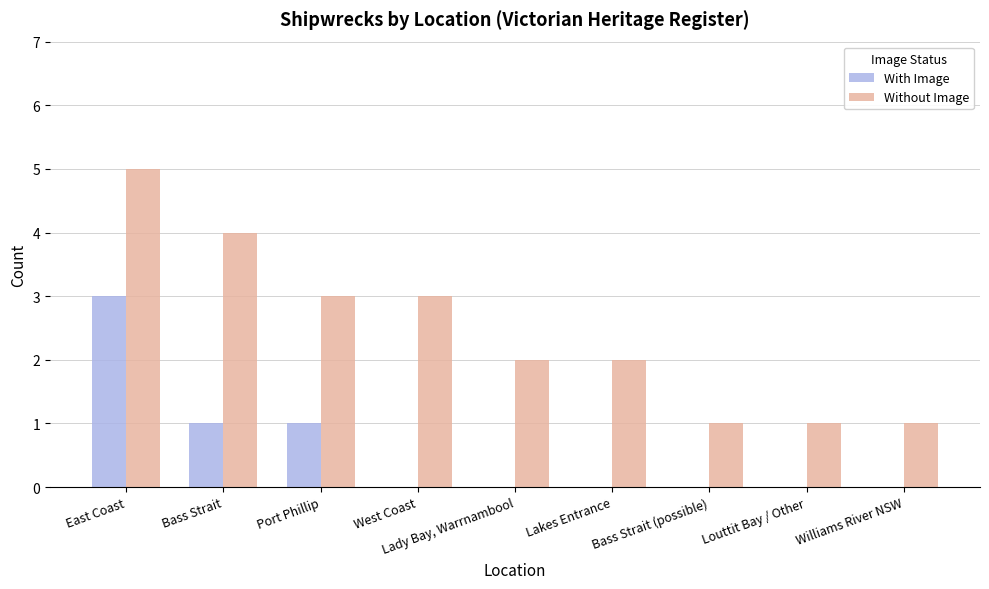

Which series has the largest total across all categories?

Without Image